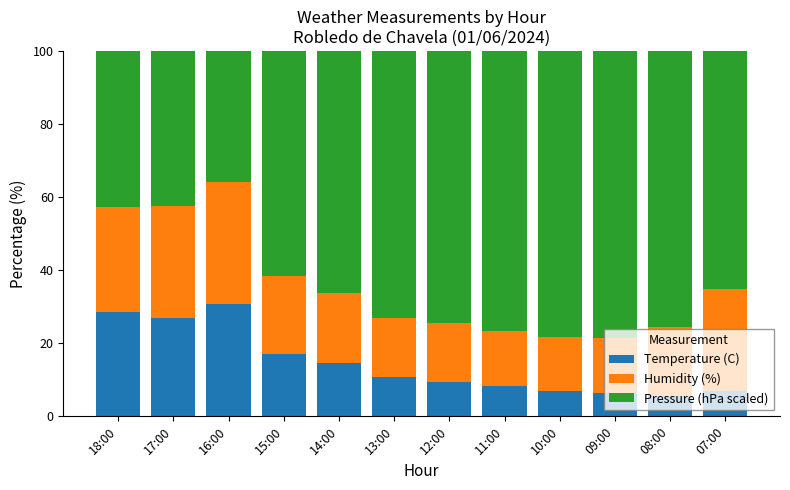

What is the average value of the Temperature (C) series?

14.3